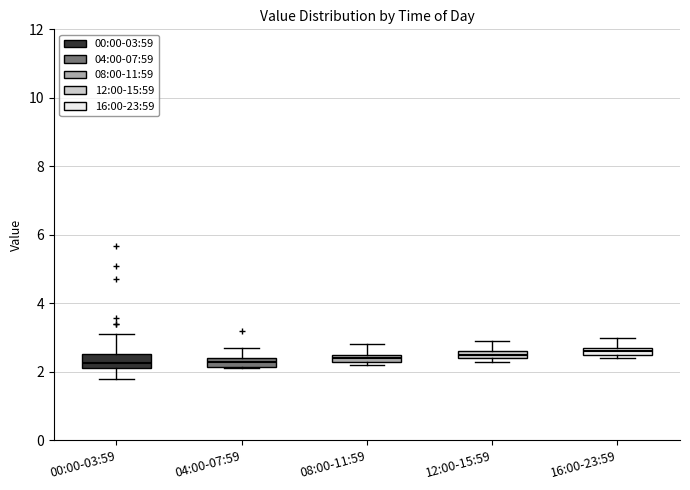

Where is the upper edge of the box for 00:00-03:59 on the y-axis? The values are not printed on the chart, so give them approximately, as read against the axis.

2.6